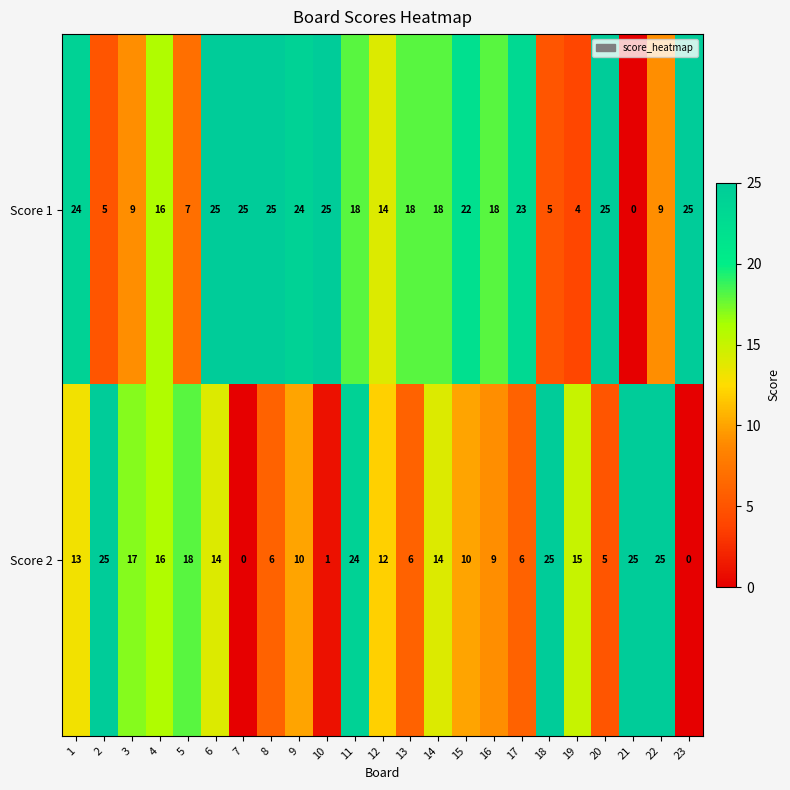

What is the difference between the highest and lowest values at 1?

11